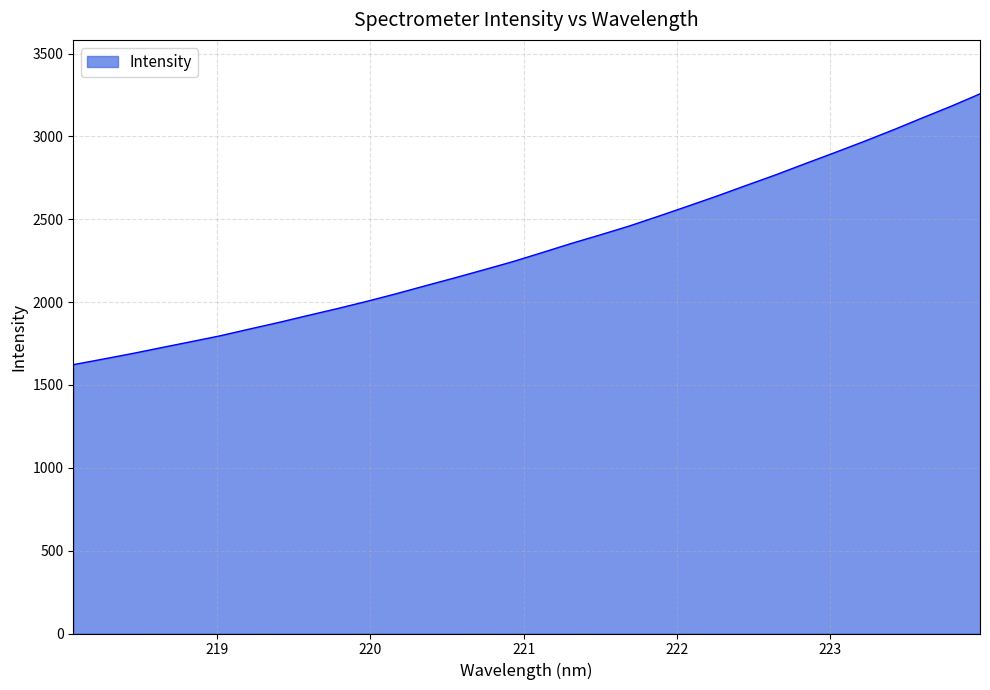

How many values are below 2297?

16